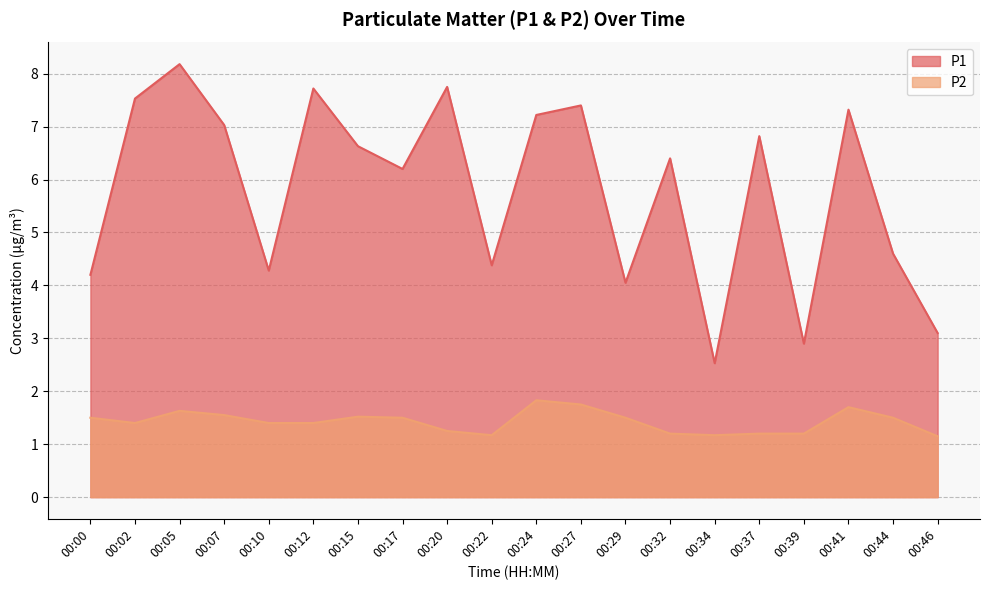

How many data points in P1 are above 6?

12